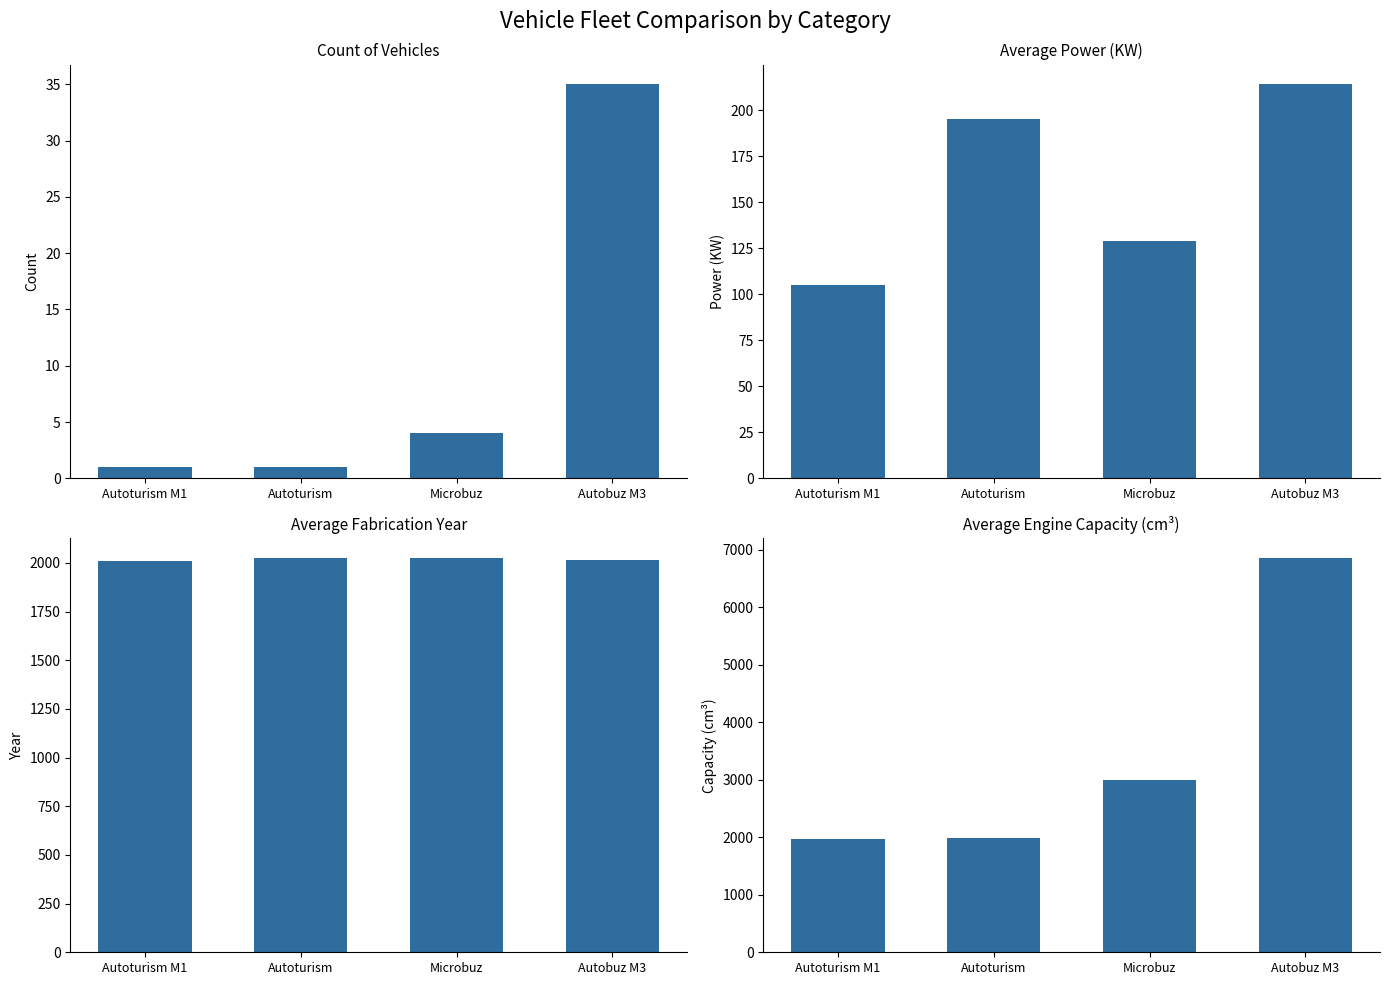

Is the value of Avg Power (KW) at Autoturism greater than the value of Avg Year at Autoturism?

No